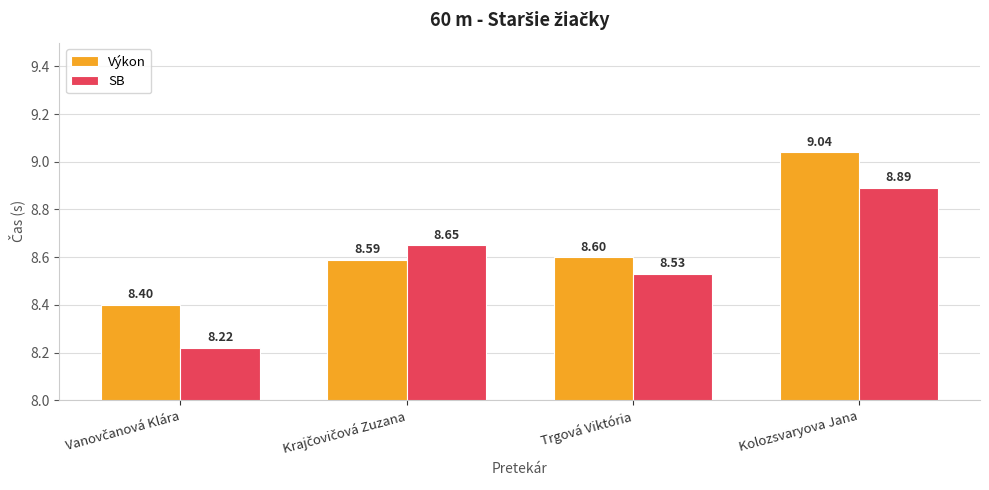

What is the total value across all series at Trgová Viktória?

17.1